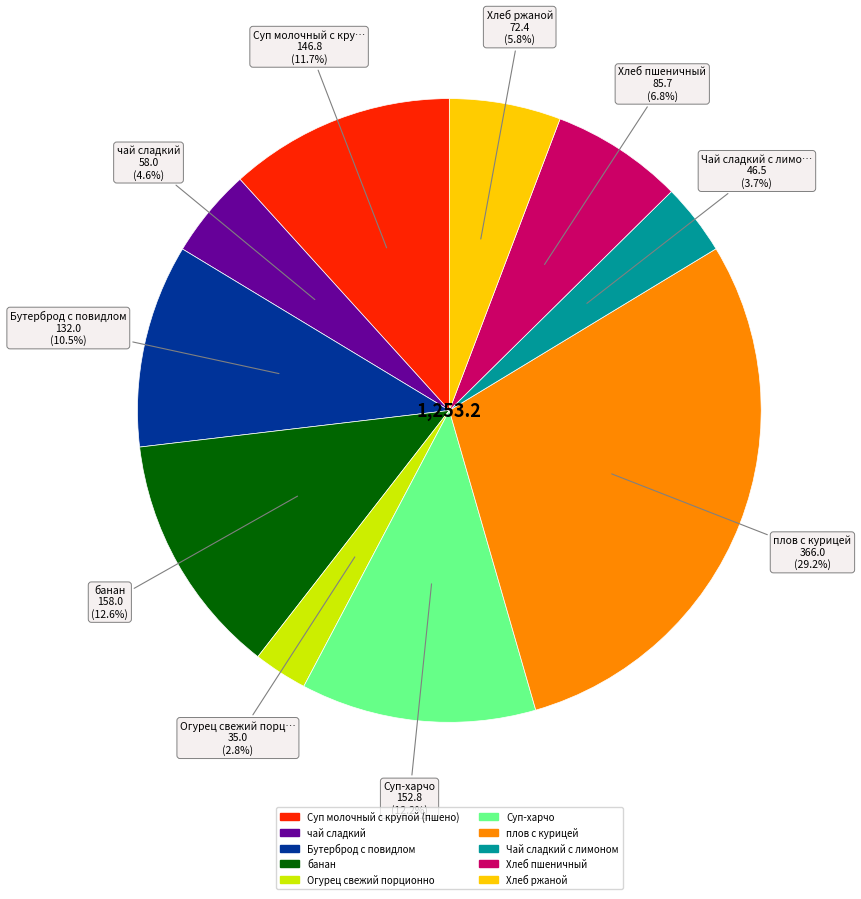

How many segments does this pie chart have?

10